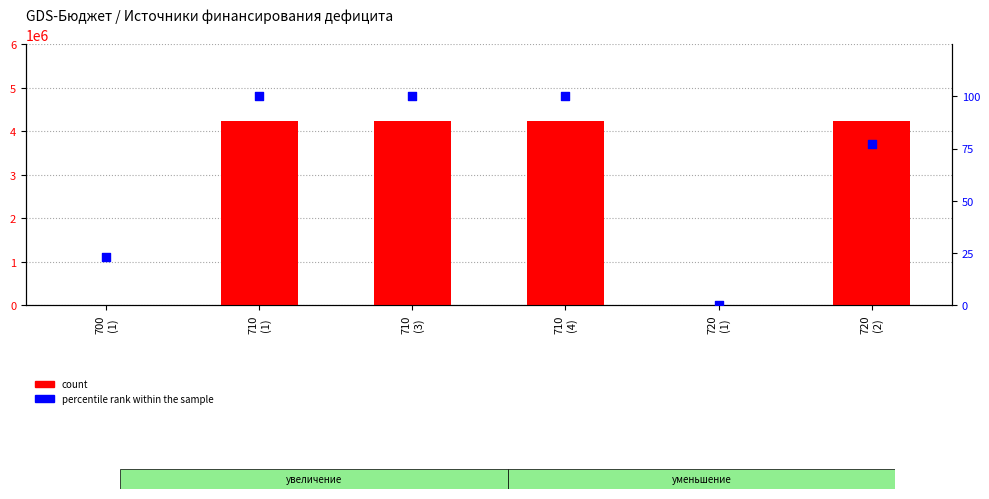

What is the total value across all series at 710
(4)?

4241271.0